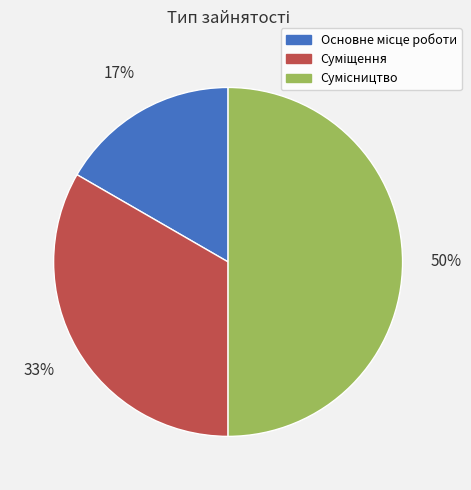

To the nearest percent, what is the average slice percentage?

33%